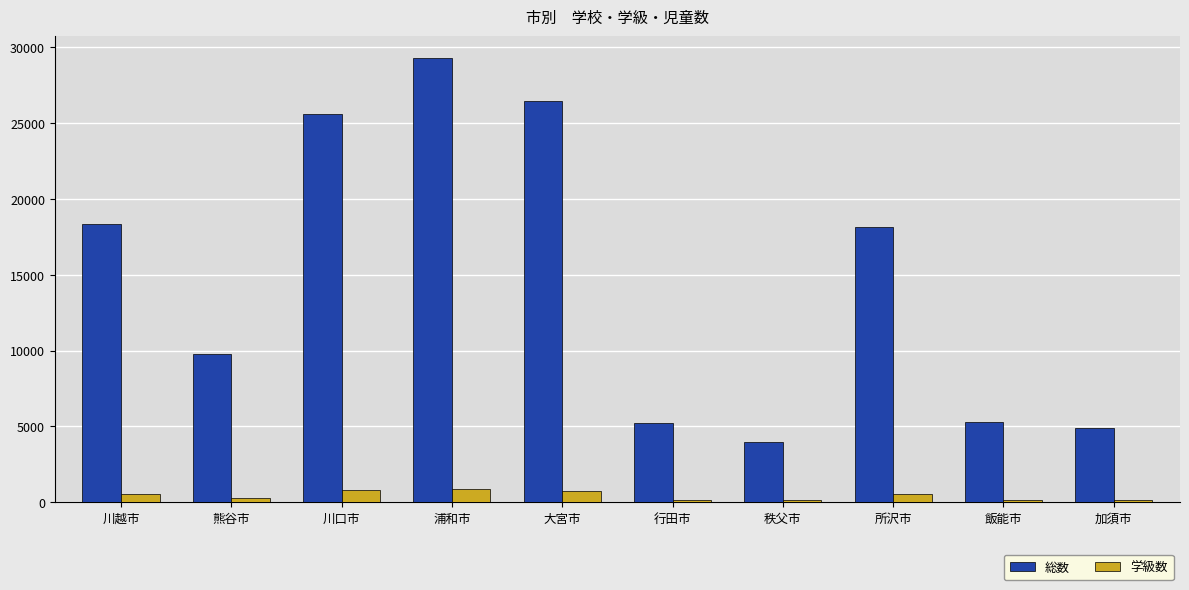

Where does the 学級数 series first go above 549?

川越市